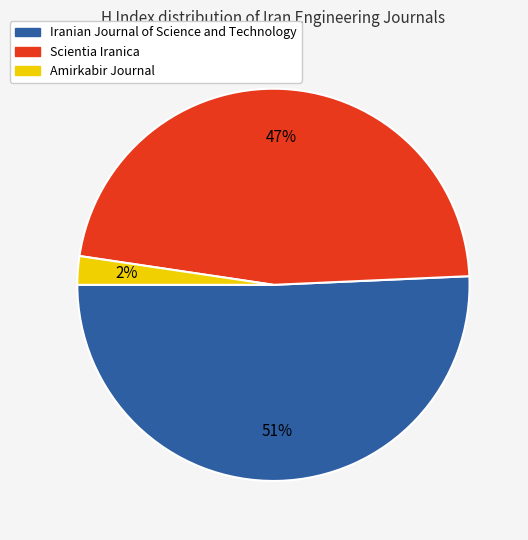

Which slice is the smallest?

Amirkabir Journal